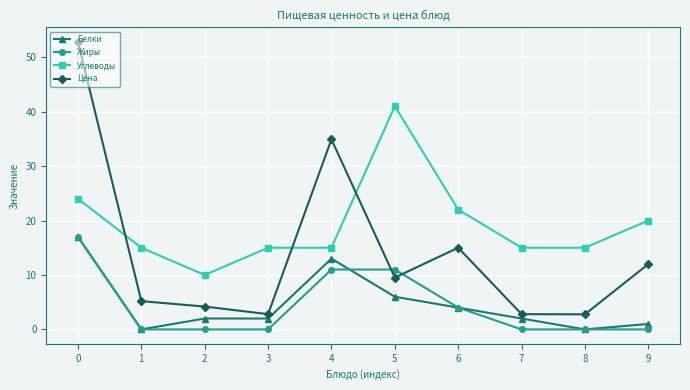

The Углеводы series shows 15.0 at 1. True or false?

True